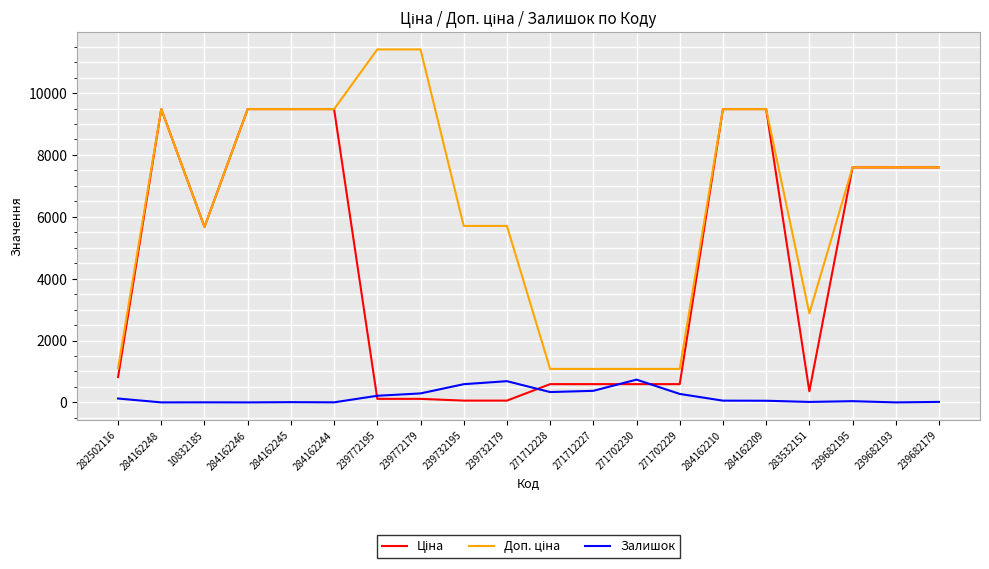

Is it true that Залишок equals 0.0 at 239682193?

True